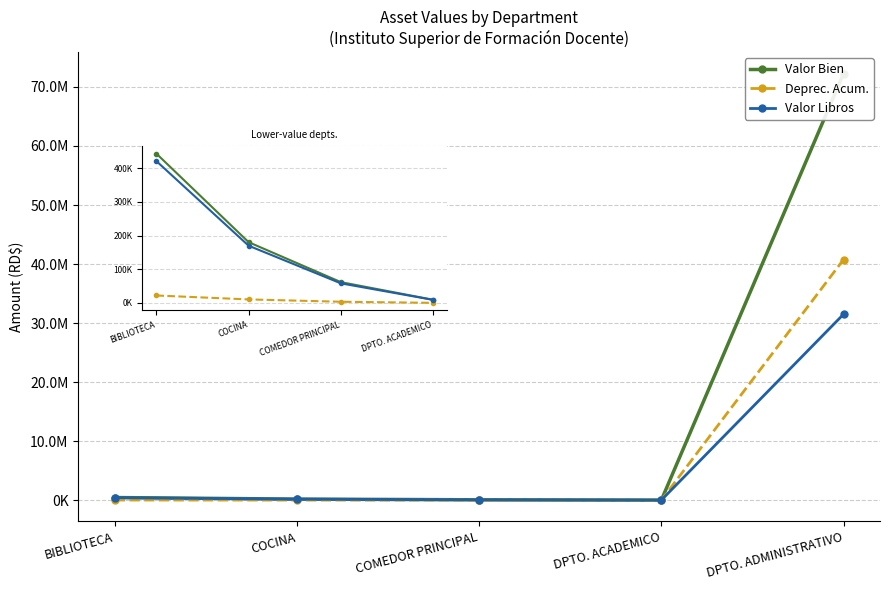

Rank the series by their maximum value, from highest to lowest.

Valor Bien, Deprec. Acum., Valor Libros